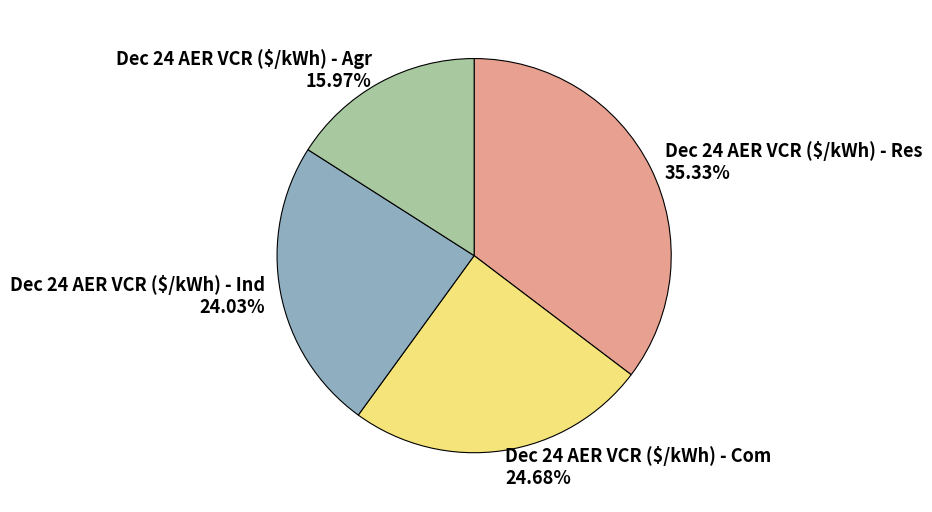

What percentage is the Dec 24 AER VCR ($/kWh) - Com slice, to the nearest percent?

25%